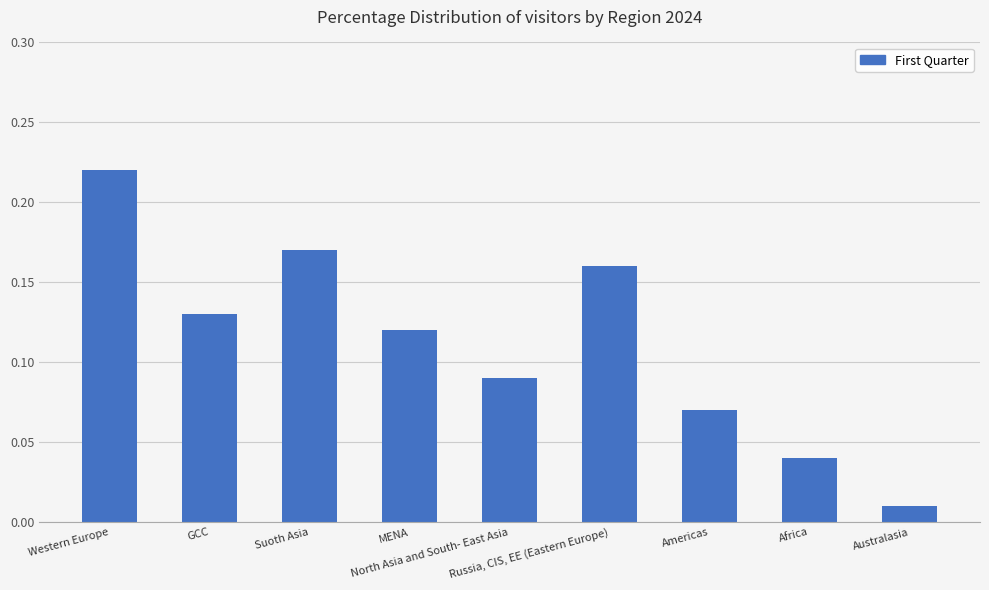

What is the greatest value displayed?

0.2